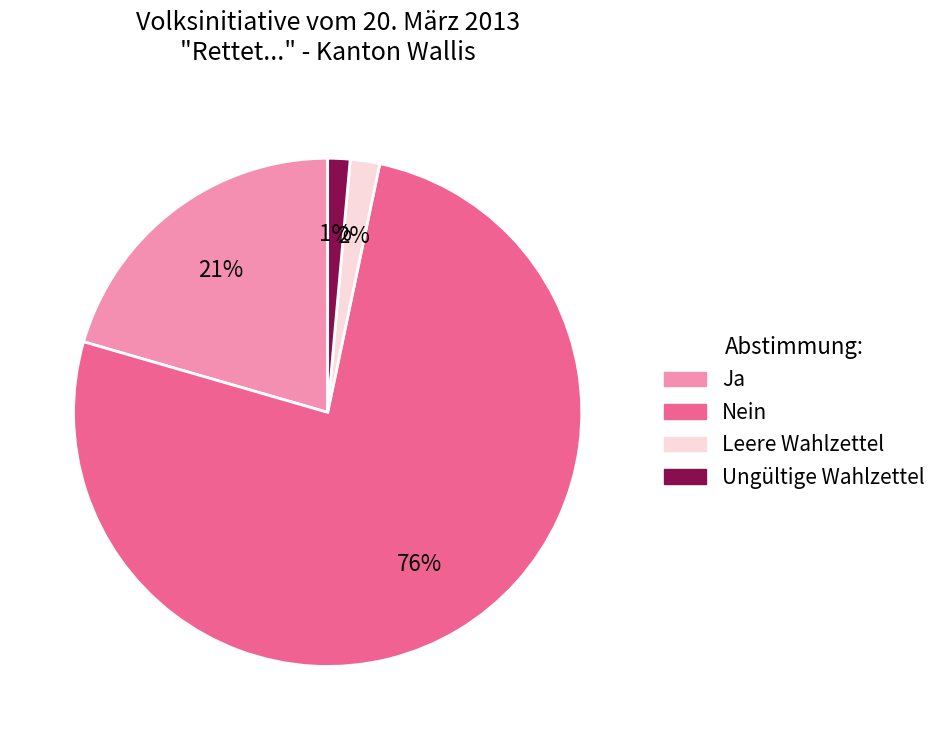

What percentage is the Ja slice, to the nearest percent?

21%